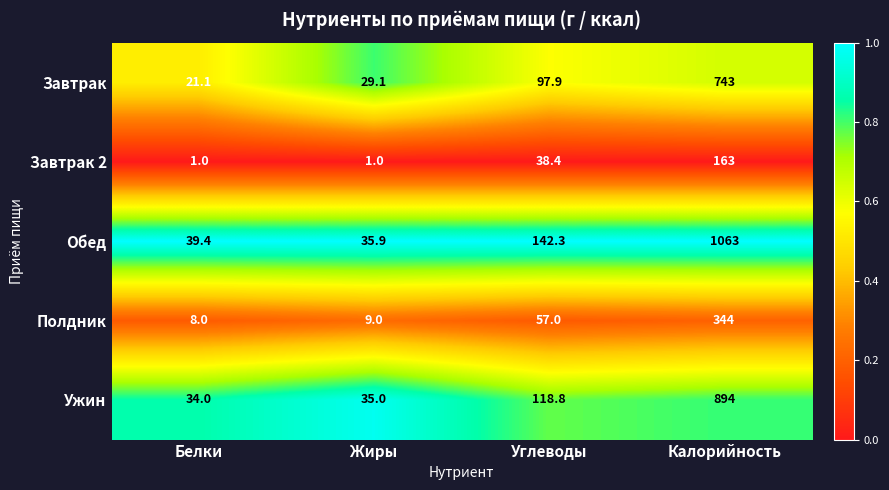

At which category is the sum across all series the highest?

Калорийность